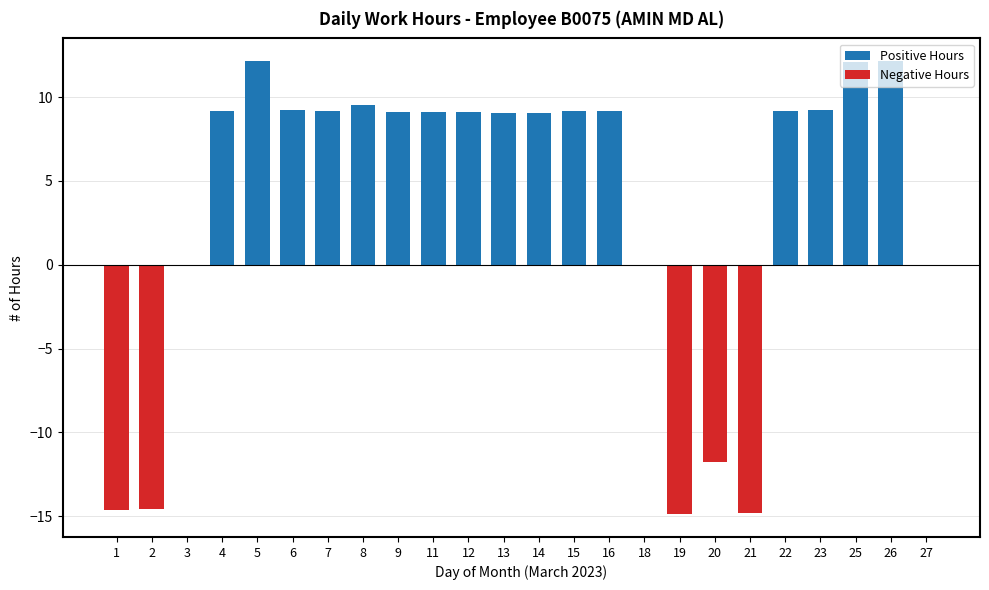

Which series has the widest spread of values?

Negative Hours